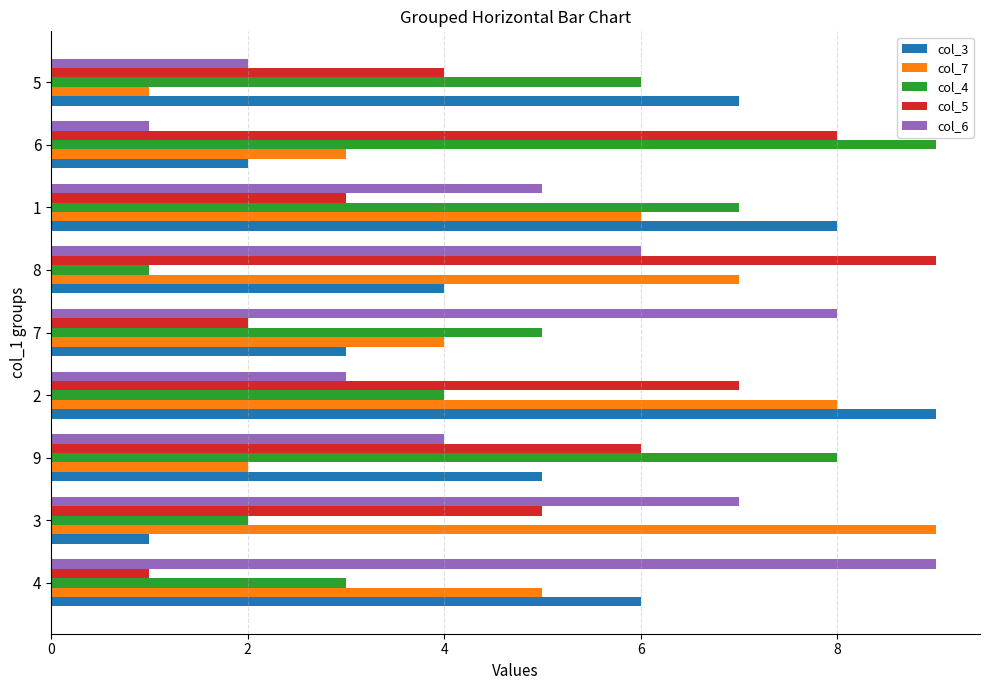

Which category has the lowest value in the col_4 series?

8